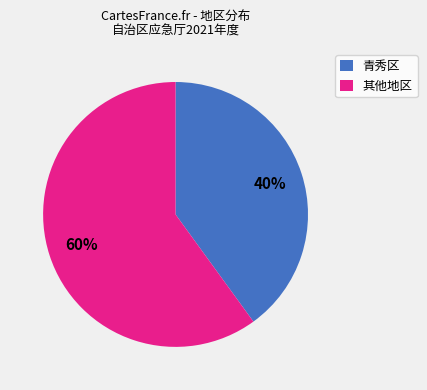

Rank the categories by value from highest to lowest.

其他地区, 青秀区